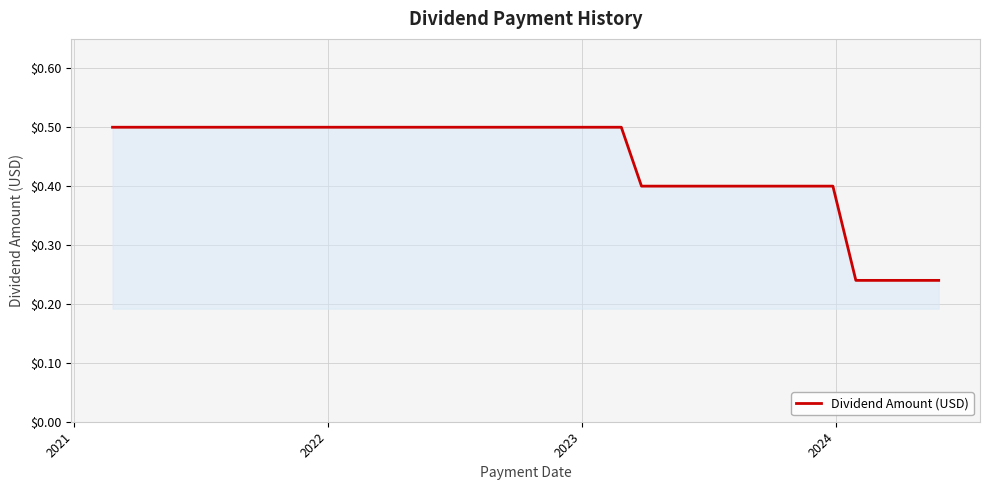

How many series are shown in this chart?

1